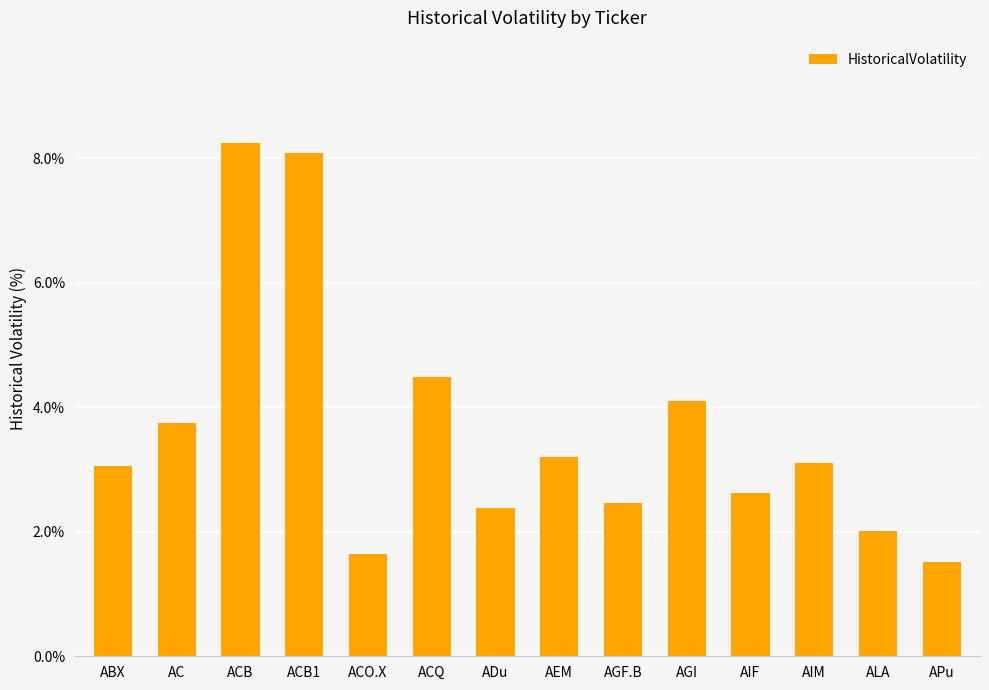

What is the greatest value displayed?

8.2